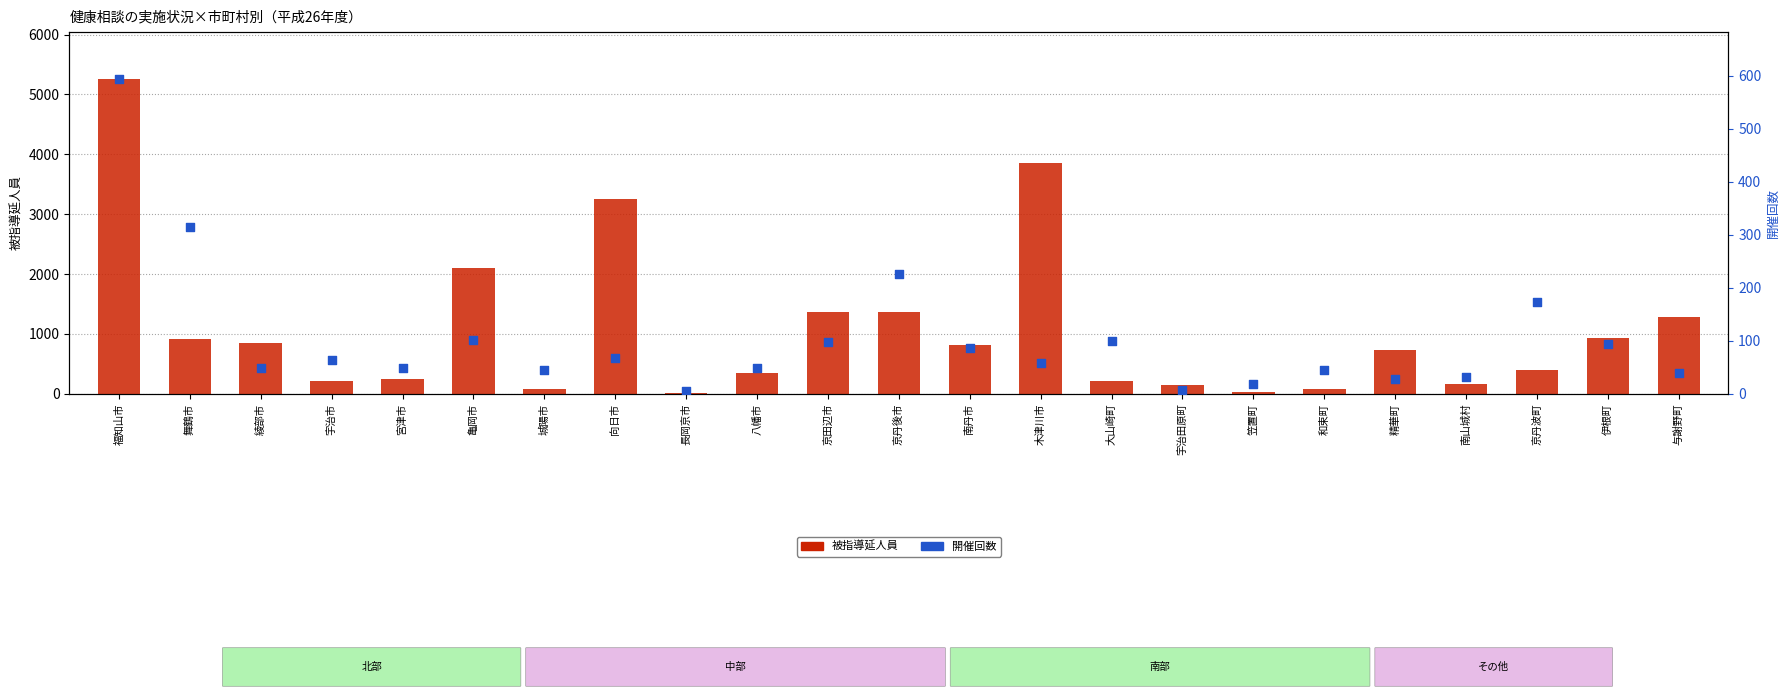

Which series reaches the minimum Y coordinate?

被指導延人員